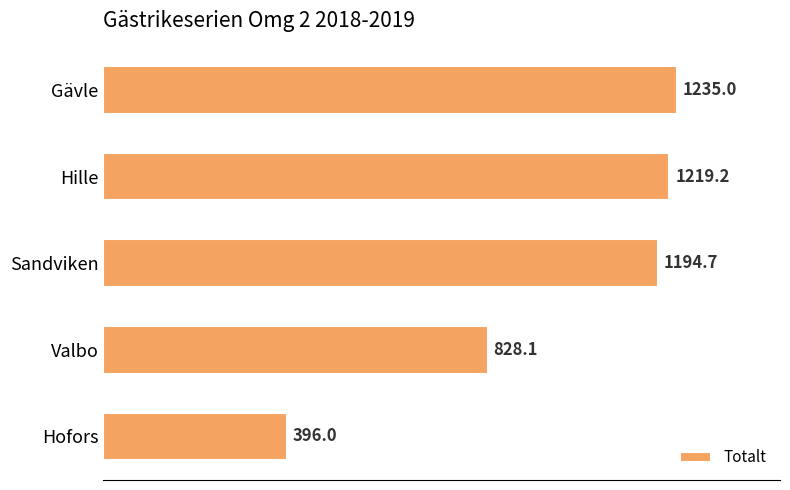

Reading bottom to top, extract all data points from this chart.

396.0	828.1	1194.7	1219.2	1235.0